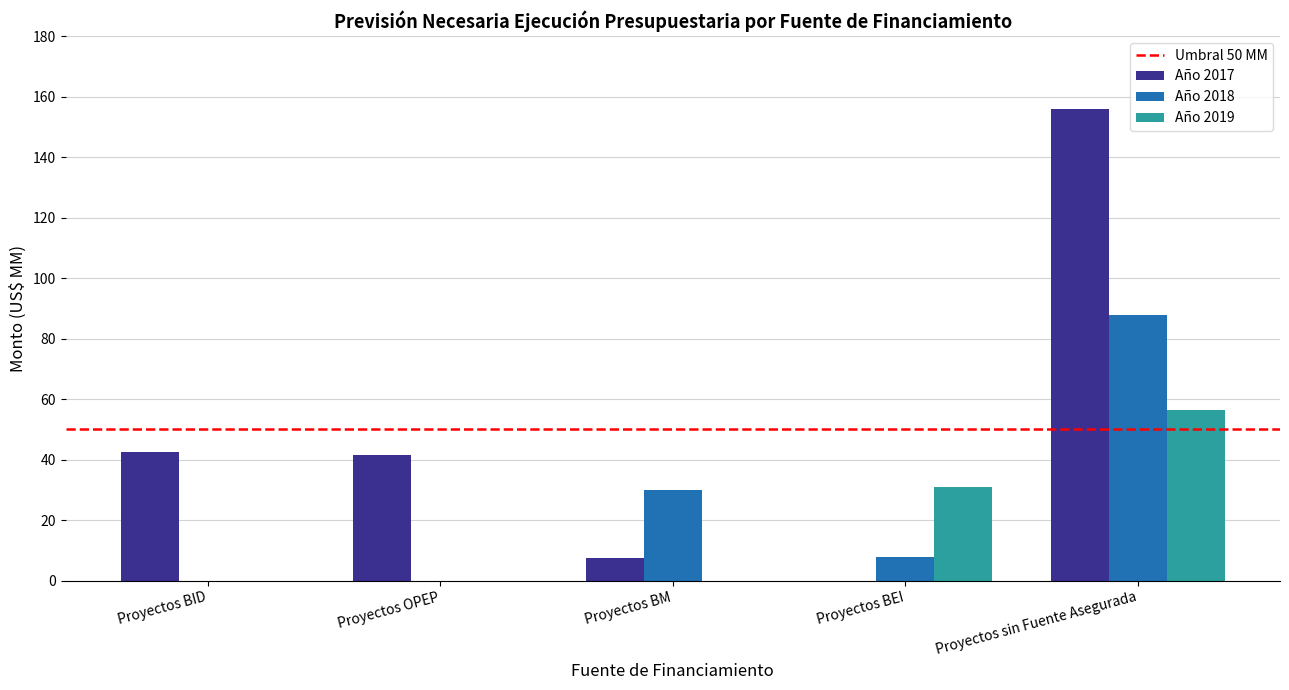

Which series changed the most between Proyectos BID and Proyectos sin Fuente Asegurada?

Año 2017